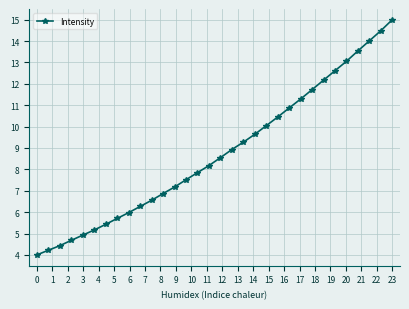

What is the value of the 23rd point from the left?

10.9